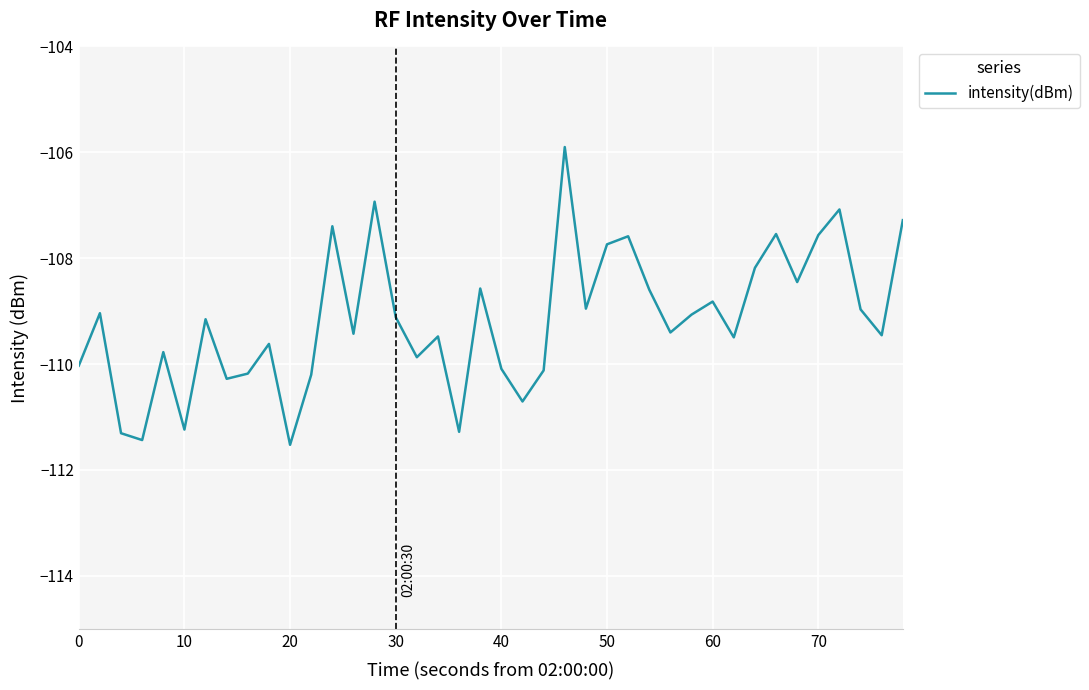

What is the minimum value shown in the chart?

-111.5